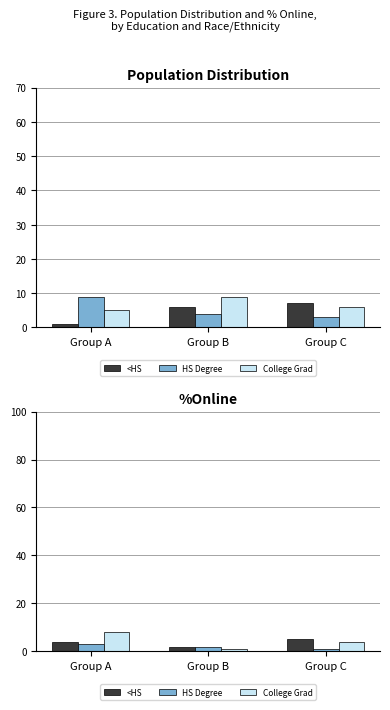

Is it true that <HS equals 4 at Group A?

True